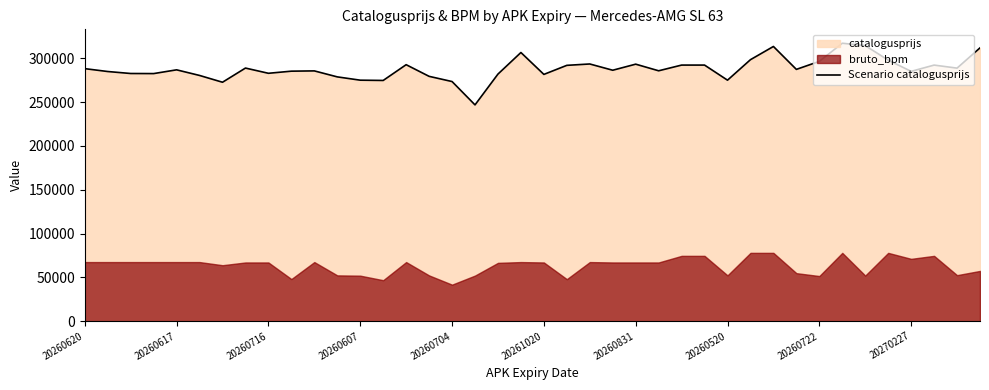

What is the minimum value for Scenario catalogusprijs?

246918